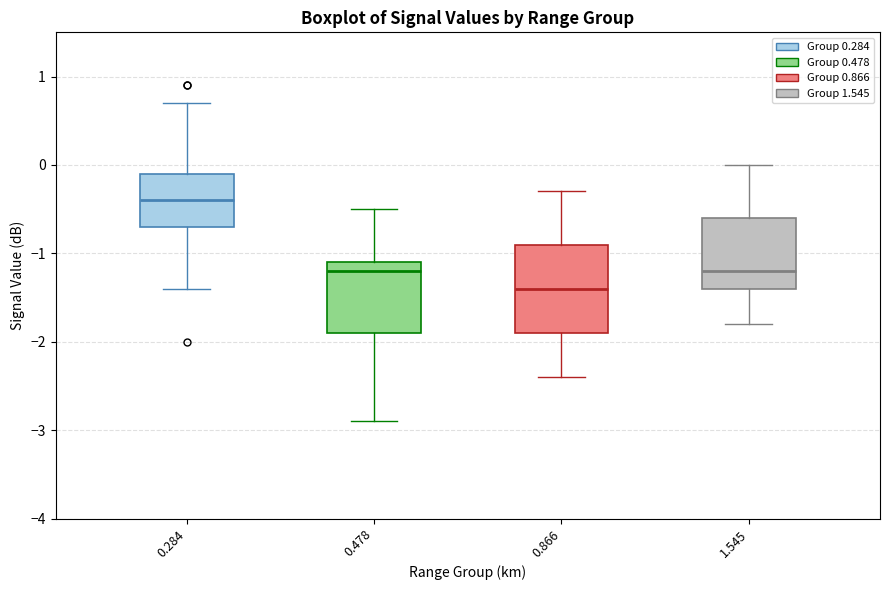

Reading left to right, transcribe this box plot: for each box, give where its median line is, the range the box spans, and where its two whiskers end, as read against the y-axis. The values are not printed on the chart, so give them approximately, as read against the axis.

0.284: median -0.4, box -0.7 to -0.1, whiskers -1.4 to 0.7
0.478: median -1.2, box -1.9 to -1.1, whiskers -2.9 to -0.5
0.866: median -1.4, box -1.9 to -0.9, whiskers -2.4 to -0.3
1.545: median -1.2, box -1.4 to -0.6, whiskers -1.8 to 0.0